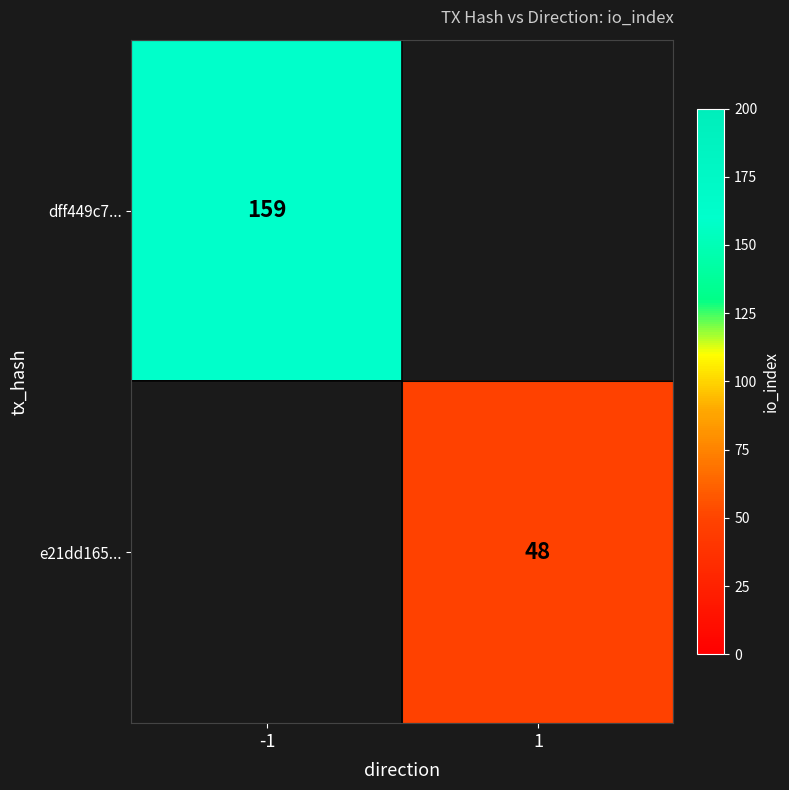

True or false: e21dd165... has a value of 48 at 1.

True